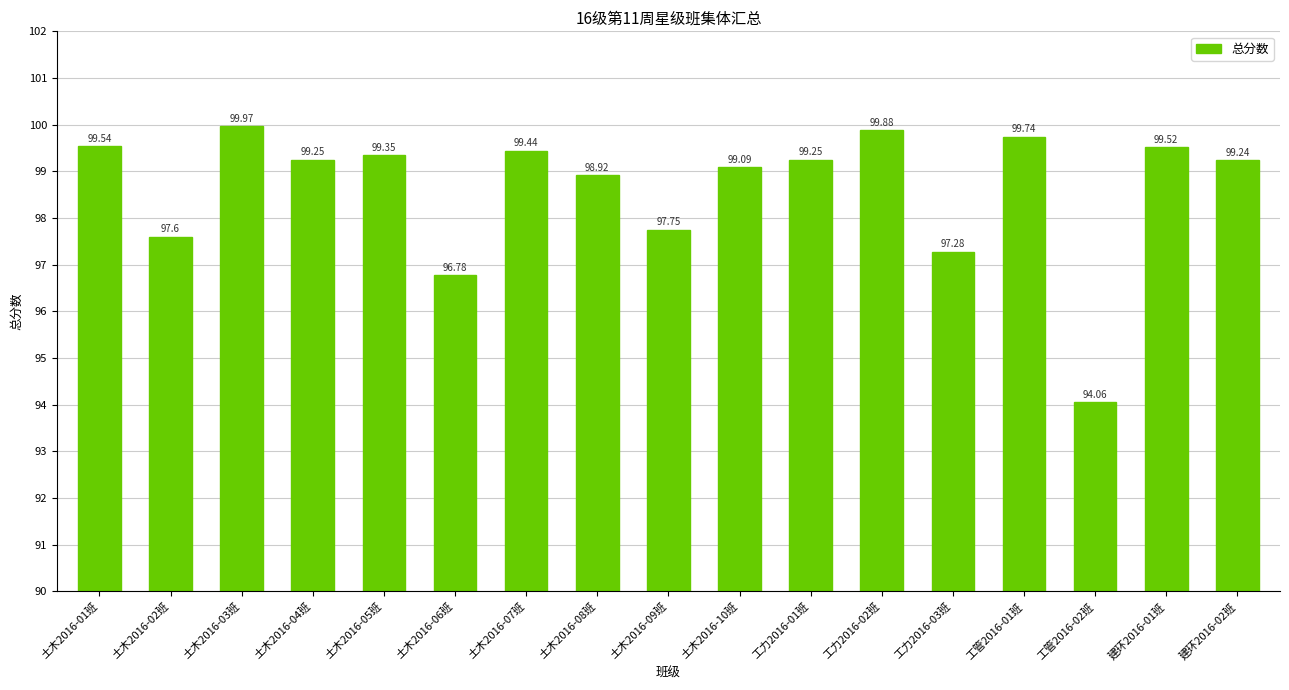

What is the average value?

98.6